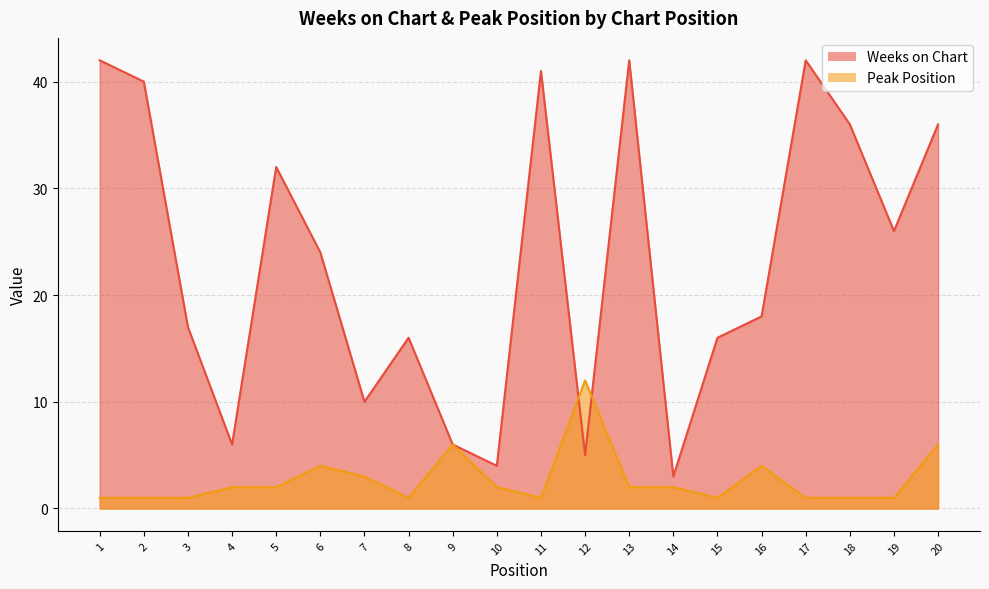

How many data points does each series have?

20